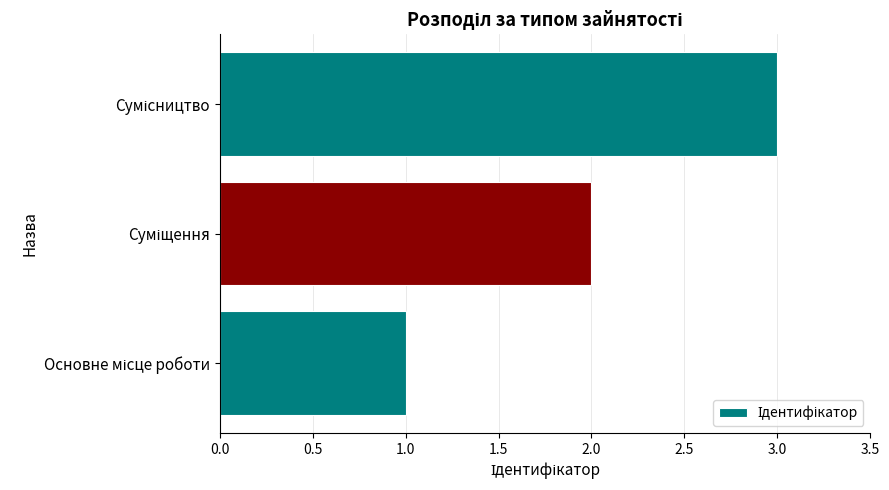

What is the maximum value shown in the chart?

3